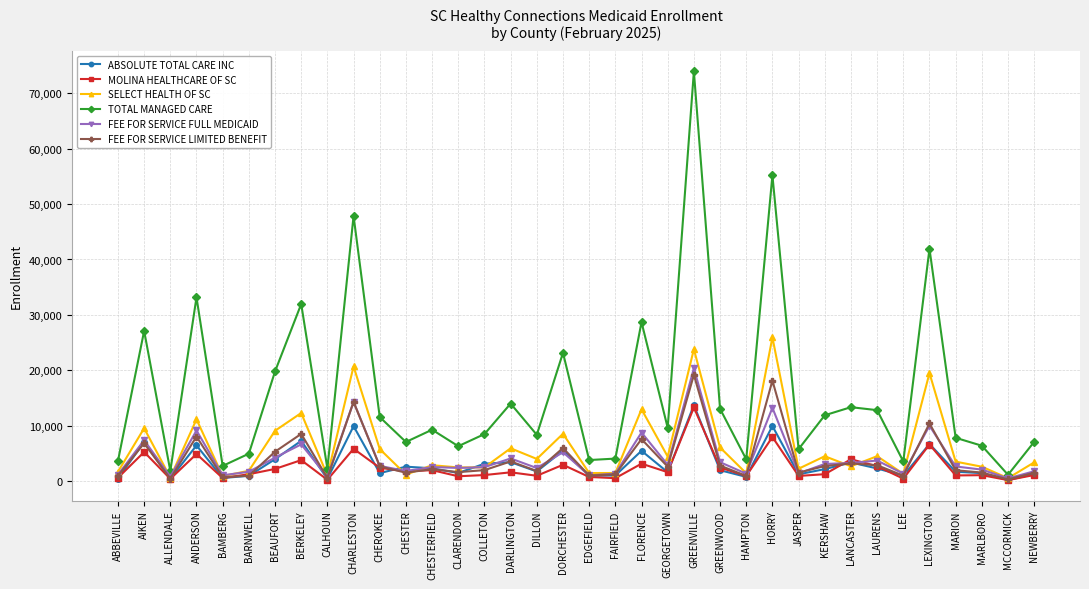

What is the maximum value shown in the chart?

73929